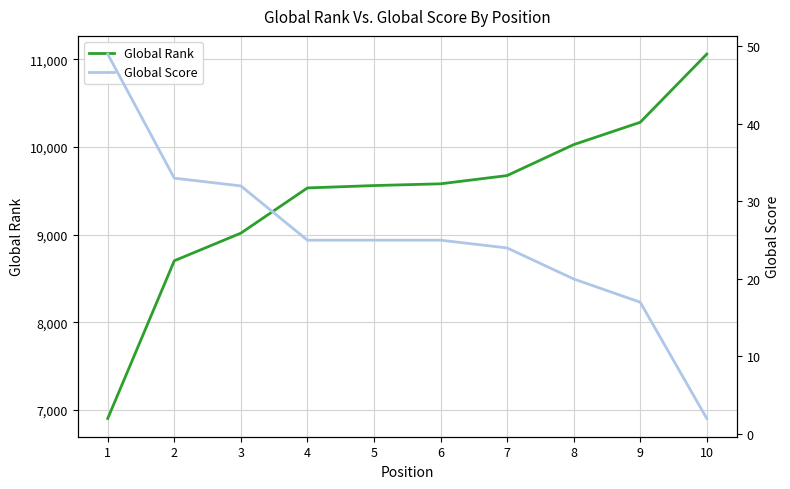

What value does the Global Rank series have at 2?

8703